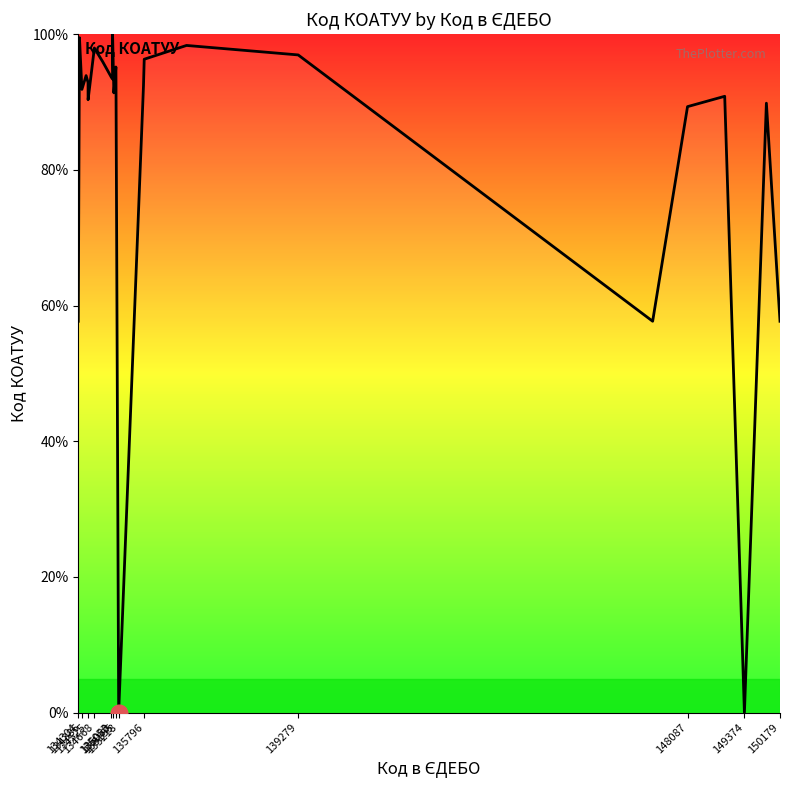

What is the maximum value shown in the chart?

100.0